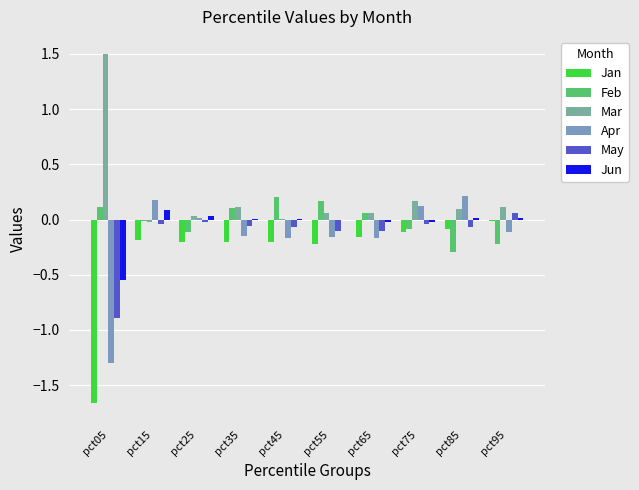

Reading left to right, list all the values displayed in this chart.

Jan: -1.7	-0.2	-0.2	-0.2	-0.2	-0.2	-0.2	-0.1	-0.1	-0.0
Feb: 0.1	-0.0	-0.1	0.1	0.2	0.2	0.1	-0.1	-0.3	-0.2
Mar: 1.5	-0.0	0.0	0.1	0.0	0.1	0.1	0.2	0.1	0.1
Apr: -1.3	0.2	0.0	-0.1	-0.2	-0.2	-0.2	0.1	0.2	-0.1
May: -0.9	-0.0	-0.0	-0.1	-0.1	-0.1	-0.1	-0.0	-0.1	0.1
Jun: -0.5	0.1	0.0	0.0	0.0	-0.0	-0.0	-0.0	0.0	0.0